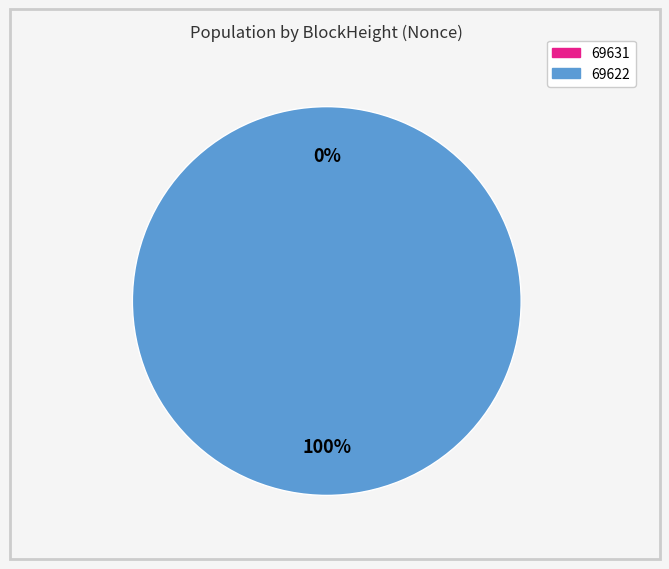

The 69622 slice represents 100% of the pie. True or false?

True